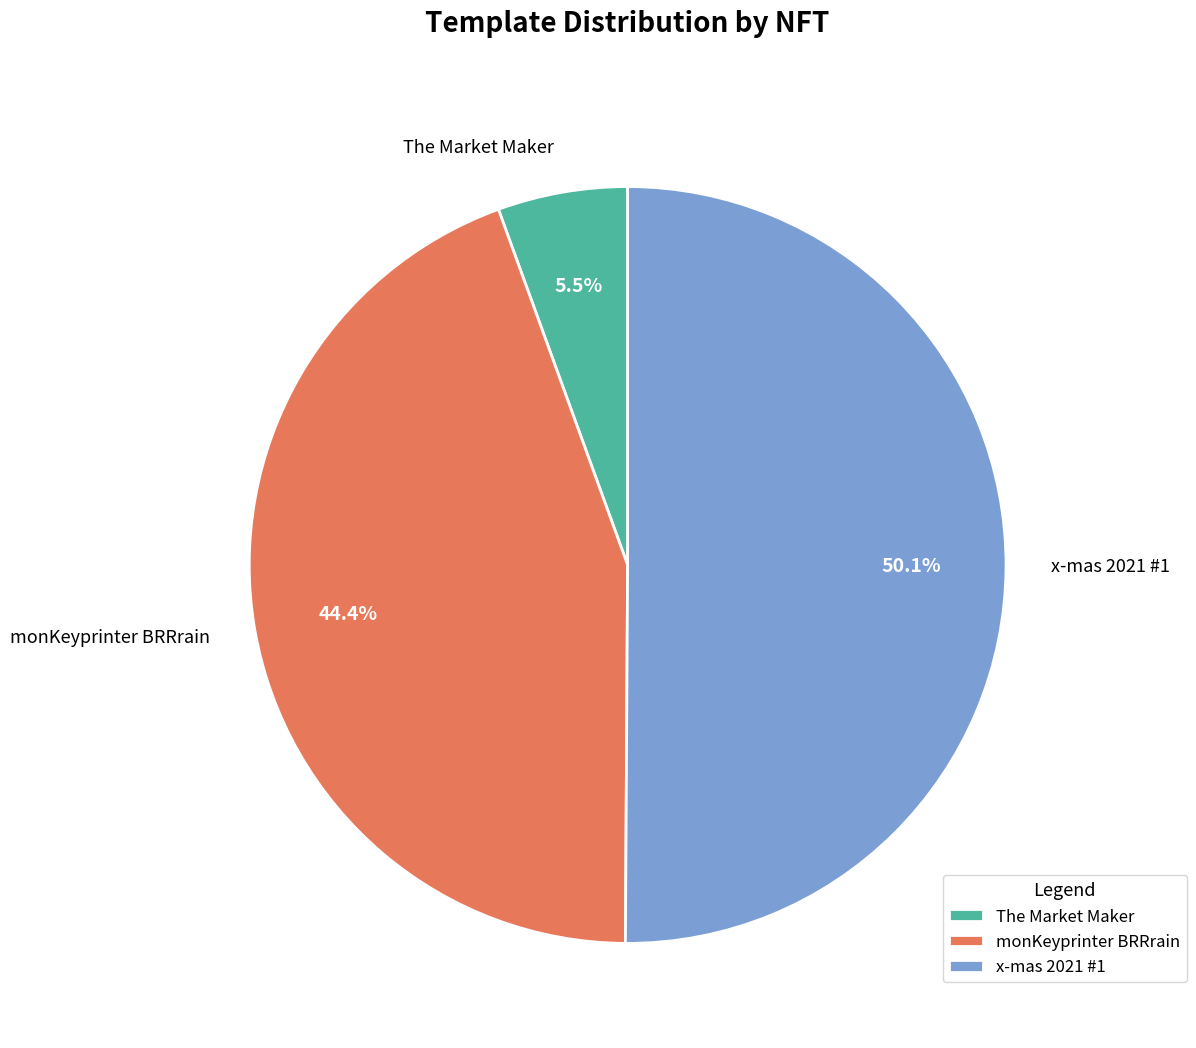

How many segments does this pie chart have?

3